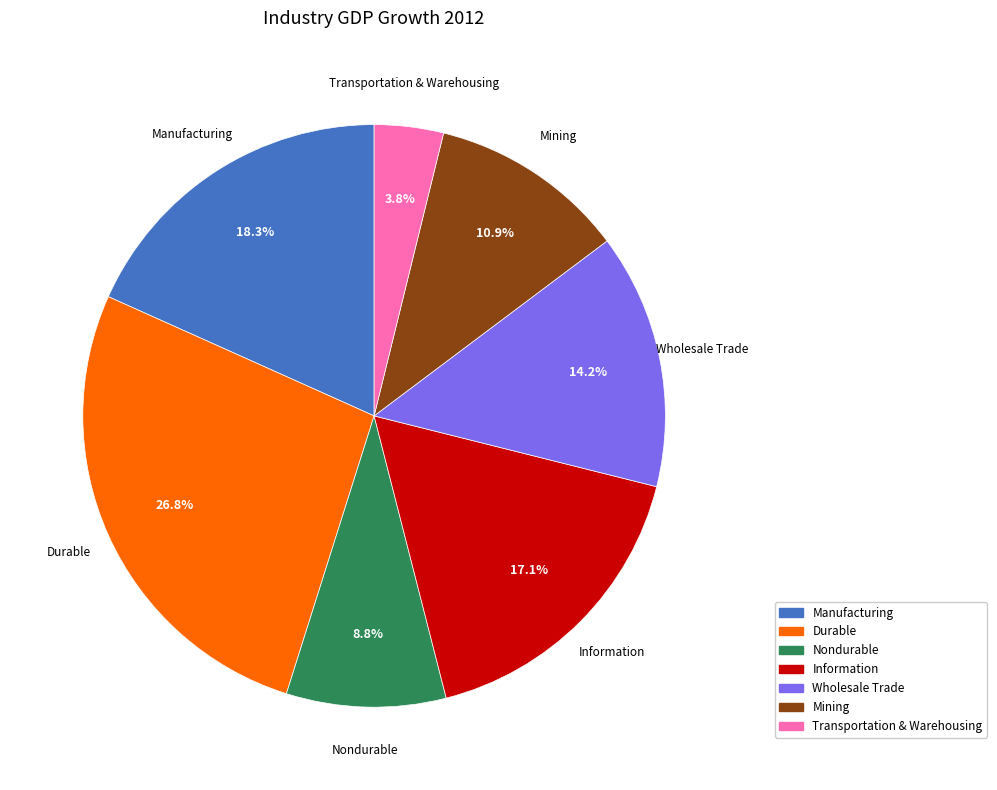

To the nearest percent, what percentage of the pie is Information?

17%